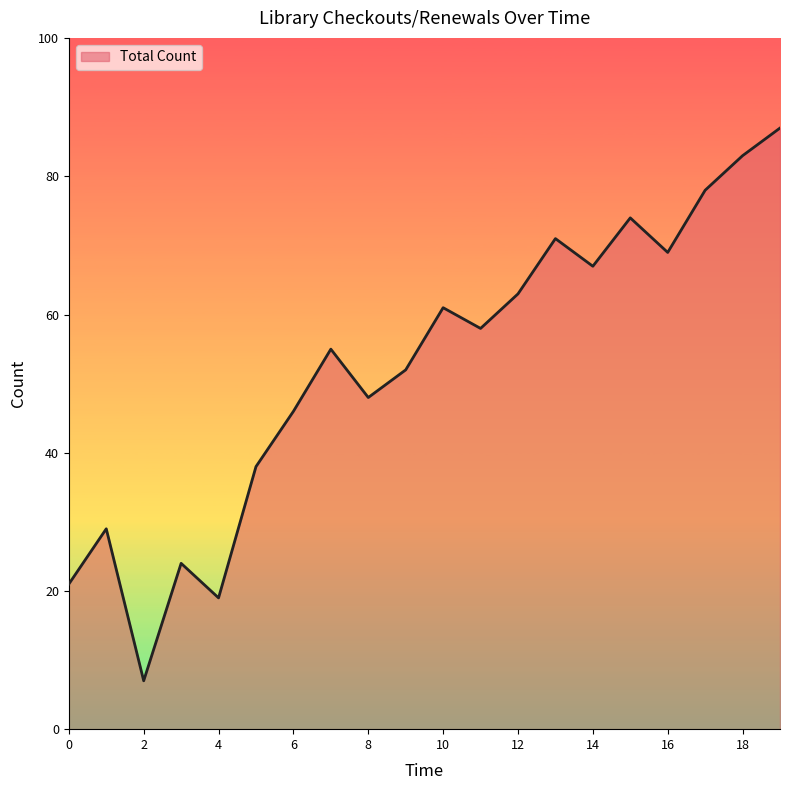

What is the smallest value displayed?

7